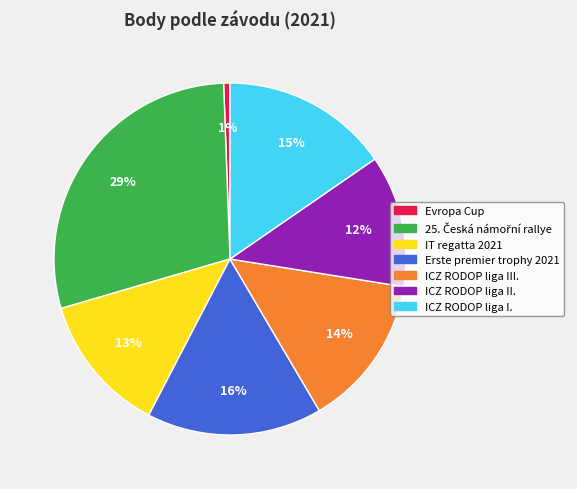

Count the number of slices in the pie.

7